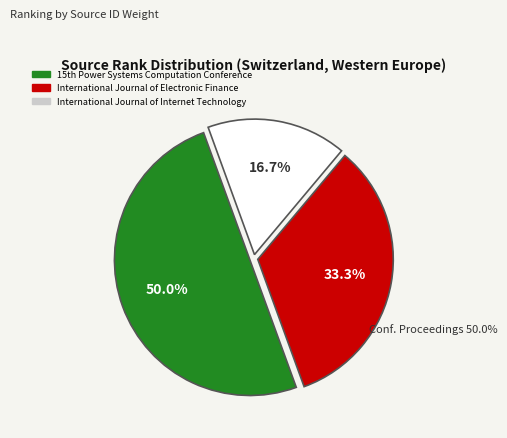

Count the number of slices in the pie.

3